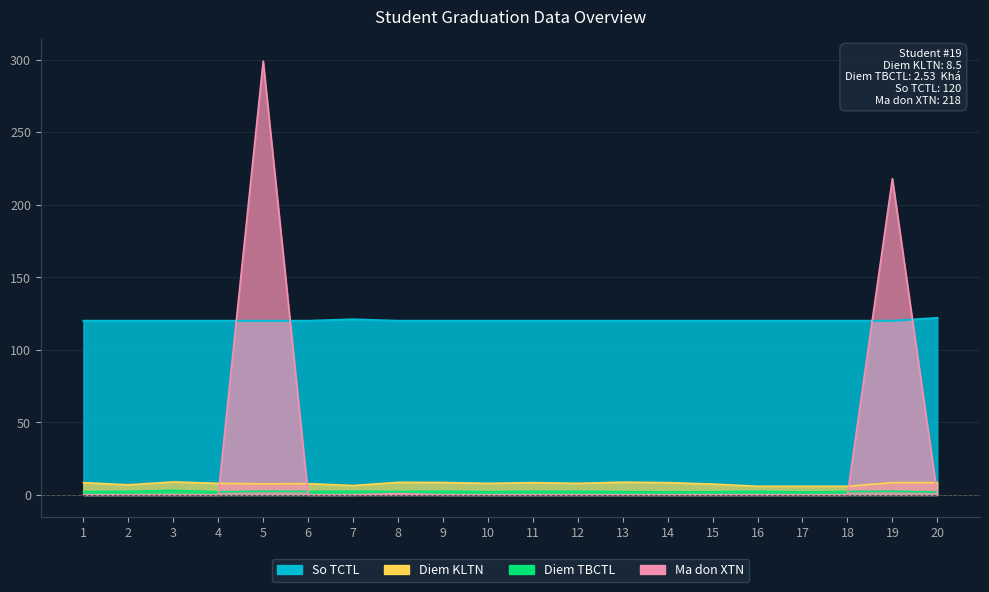

What is the value of the Diem KLTN point at the 1st from the left?

8.5